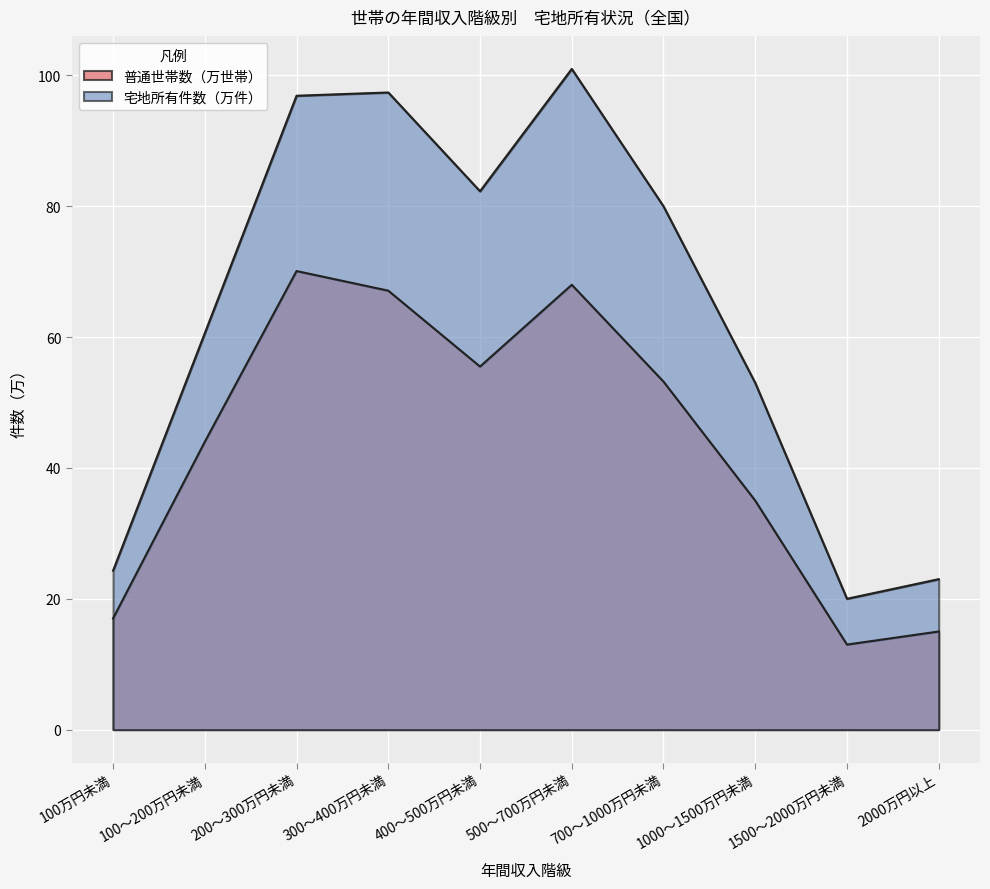

Count the number of data series in this chart.

2